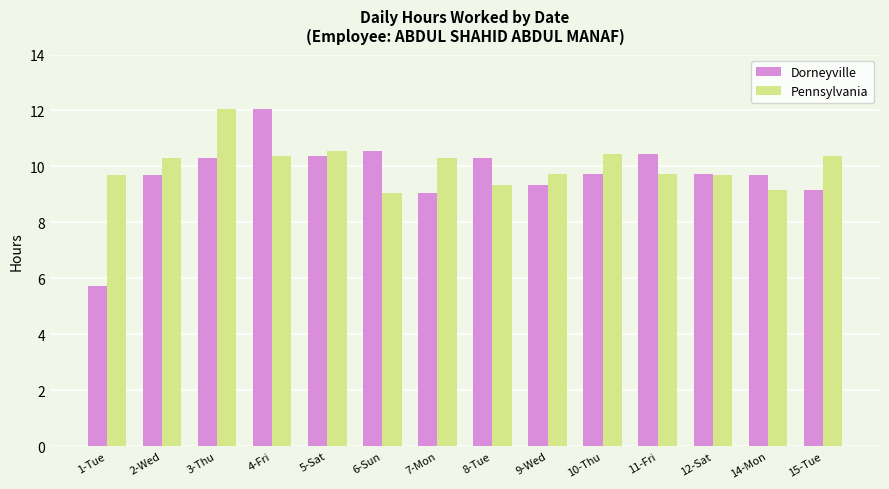

Which series changed the most between 2-Wed and 9-Wed?

Pennsylvania